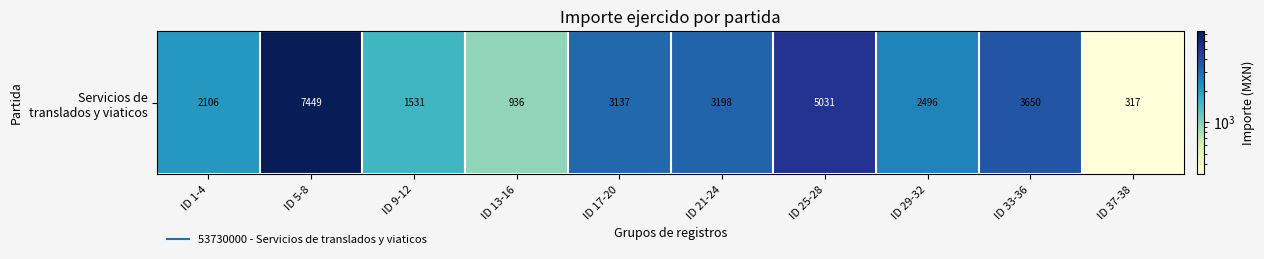

The chart shows a value of 2106.0 at ID 1-4. True or false?

True